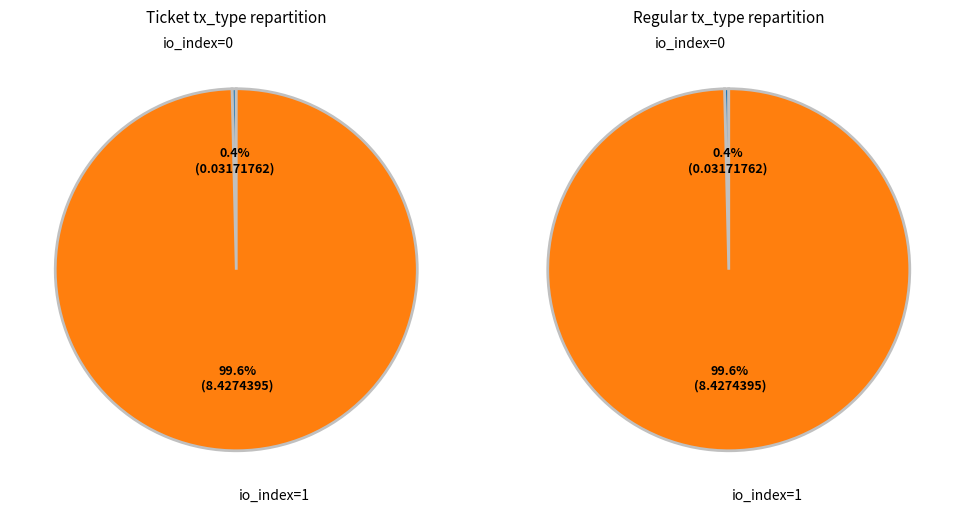

To the nearest percent, what is the combined percentage of io_index=0 and io_index=1?

100%